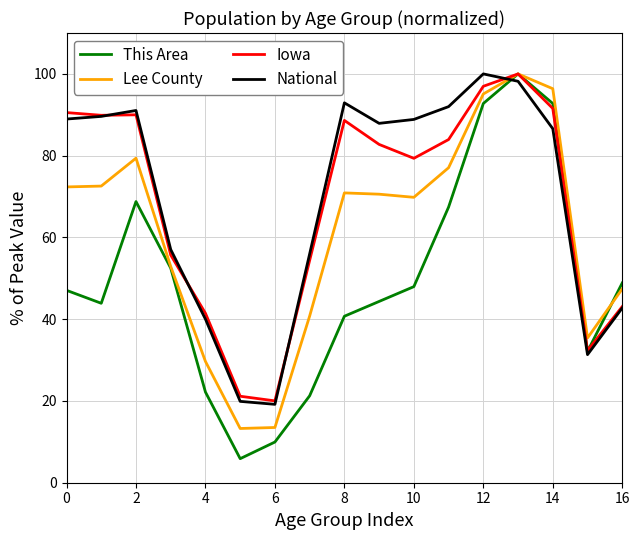

Which series has the largest range (max minus min)?

This Area